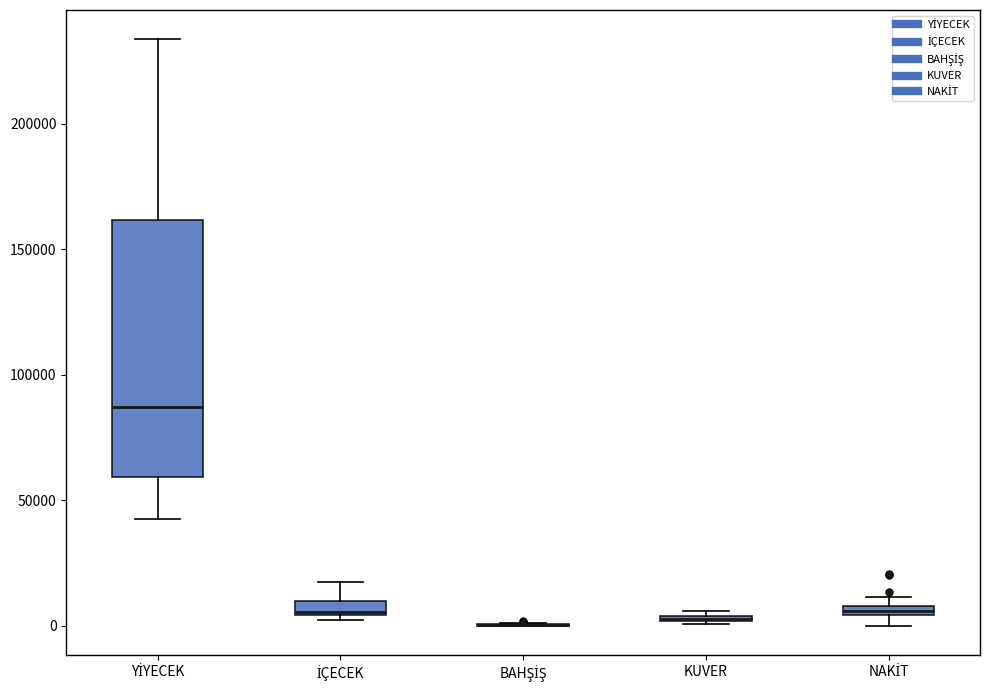

Where is the lower edge of the box for İÇECEK on the y-axis? The values are not printed on the chart, so give them approximately, as read against the axis.

5000